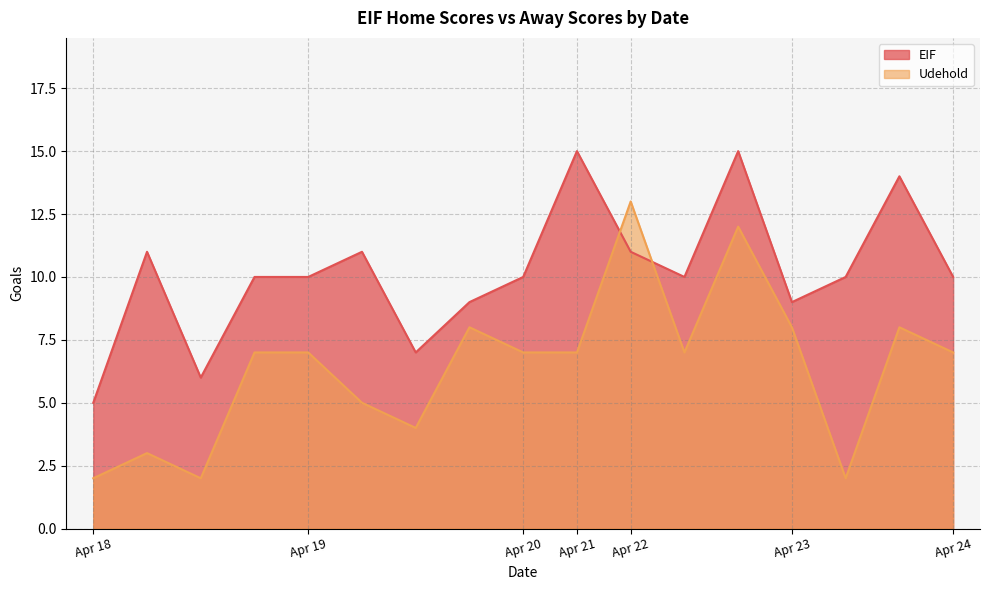

What is the total value across all series at 2017-04-22?

24